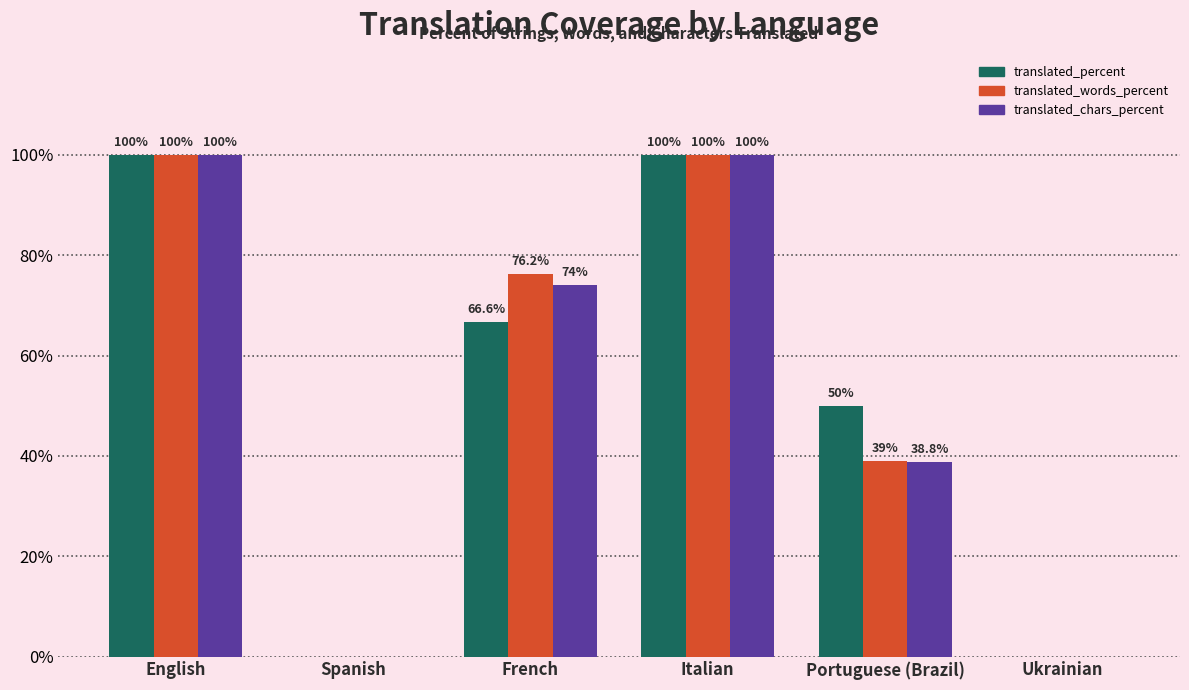

What is the greatest value displayed?

100.0